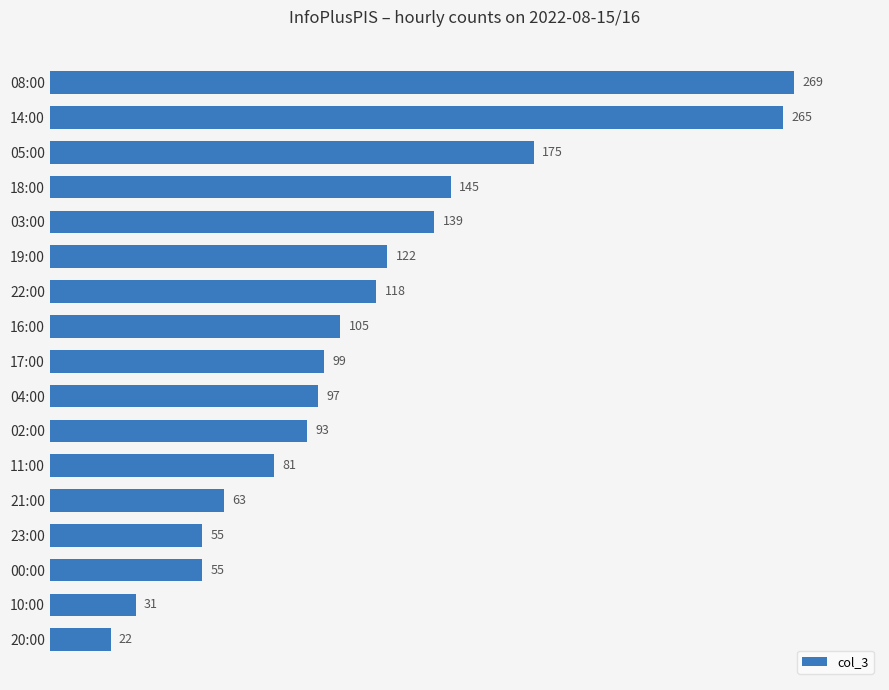

What position from the bottom is 19:00?

12